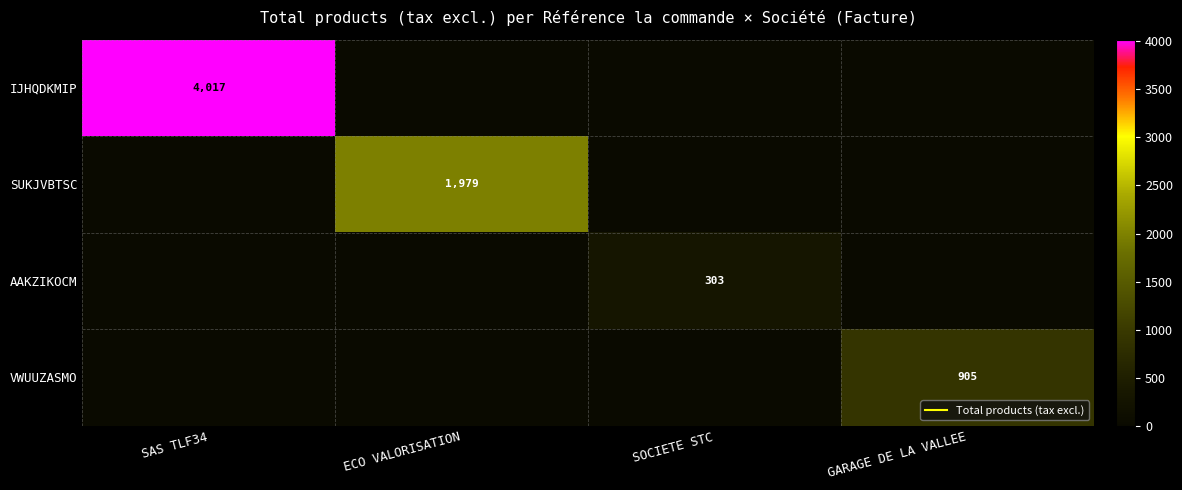

Which has a higher value, SOCIETE STC or ECO VALORISATION?

SOCIETE STC